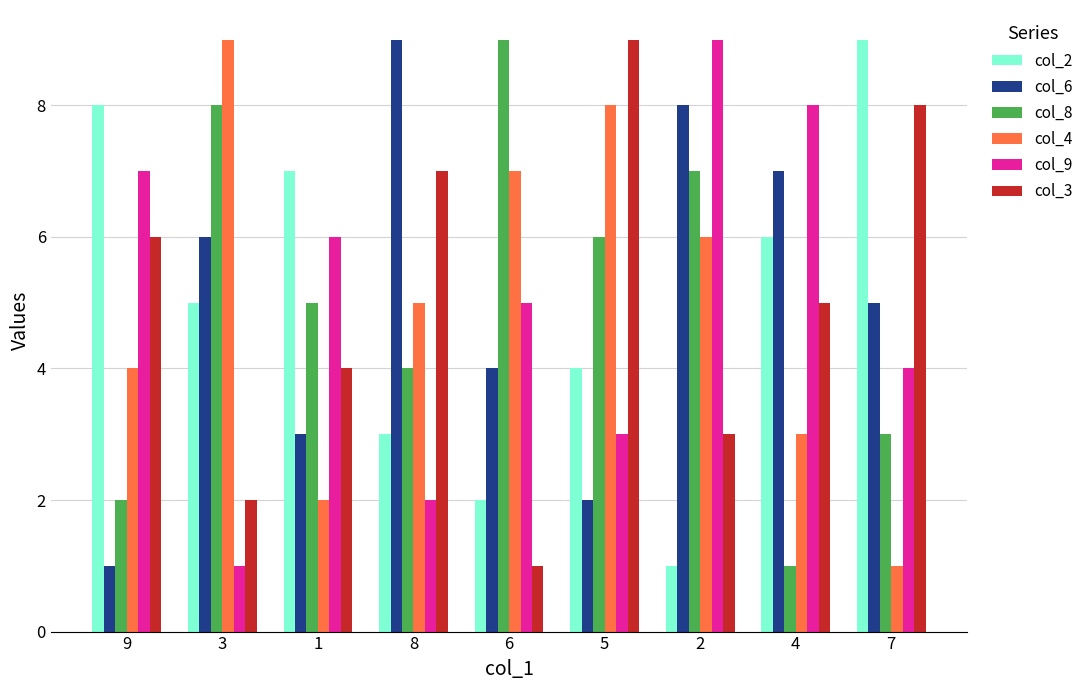

What is the minimum value for col_9?

1